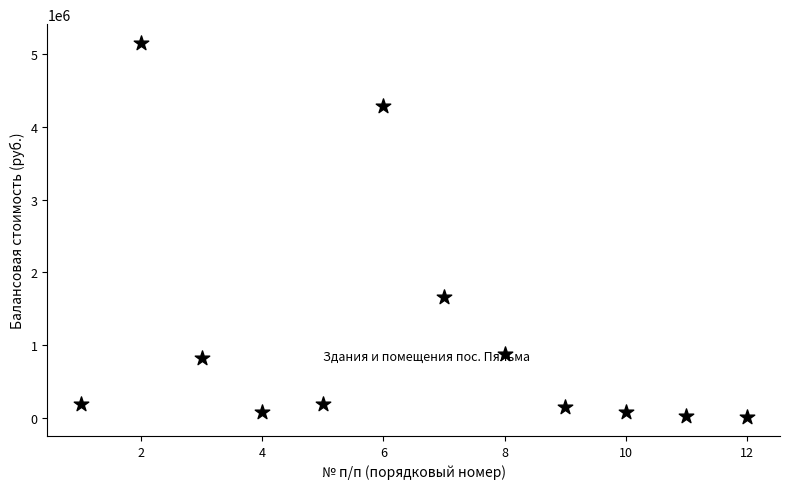

What Y value in the scatter plot is closest to 2580339?

1662436.0